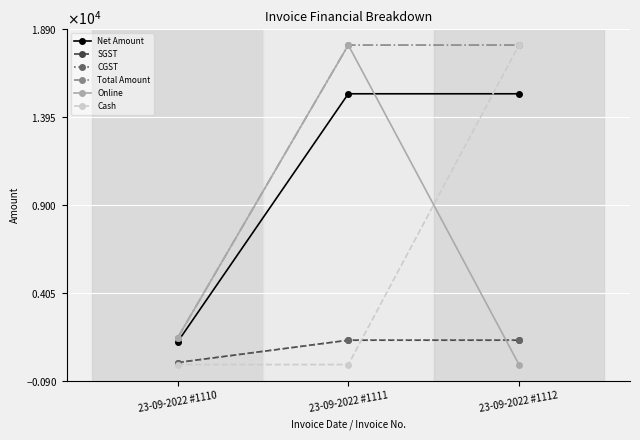

What is the total value across all series at 23-09-2022 #1111?

54000.0